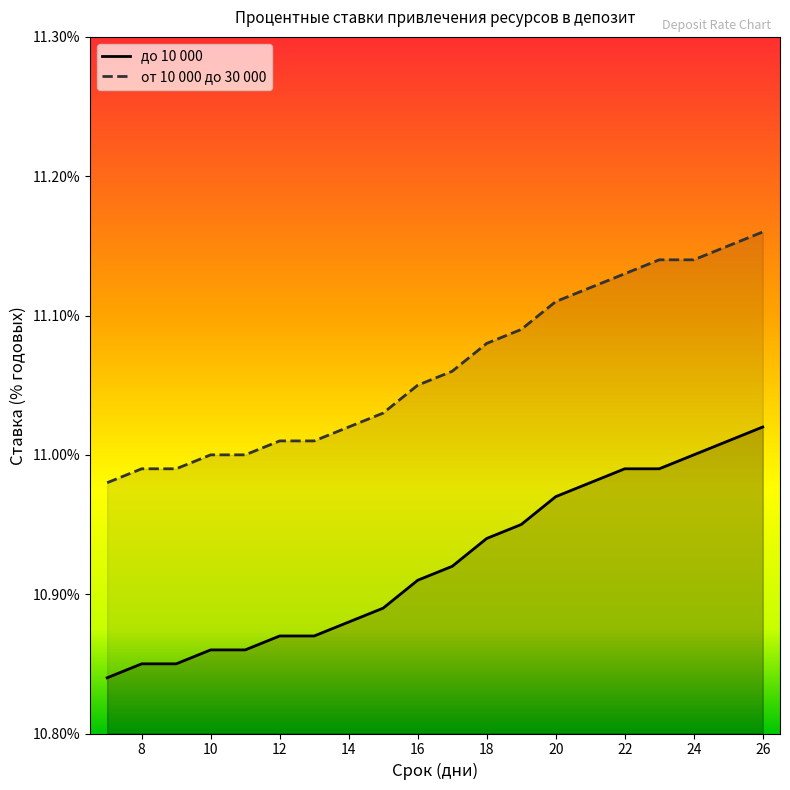

True or false: до 10 000 has a value of 15.7 at 12.

False